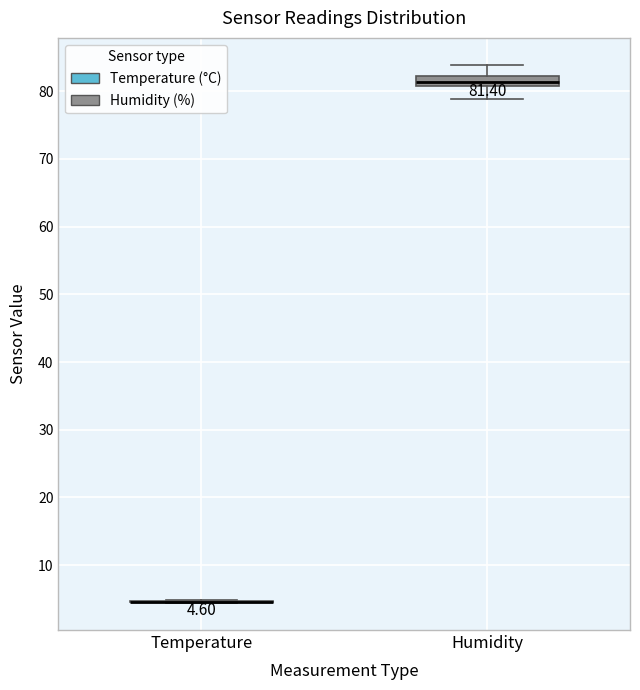

Which box is the tallest, from its lower edge to its upper edge?

Humidity